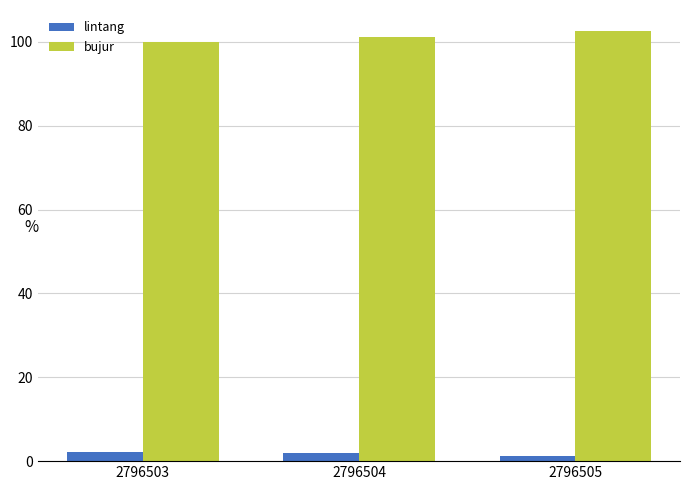

What is the maximum value for lintang?

2.1